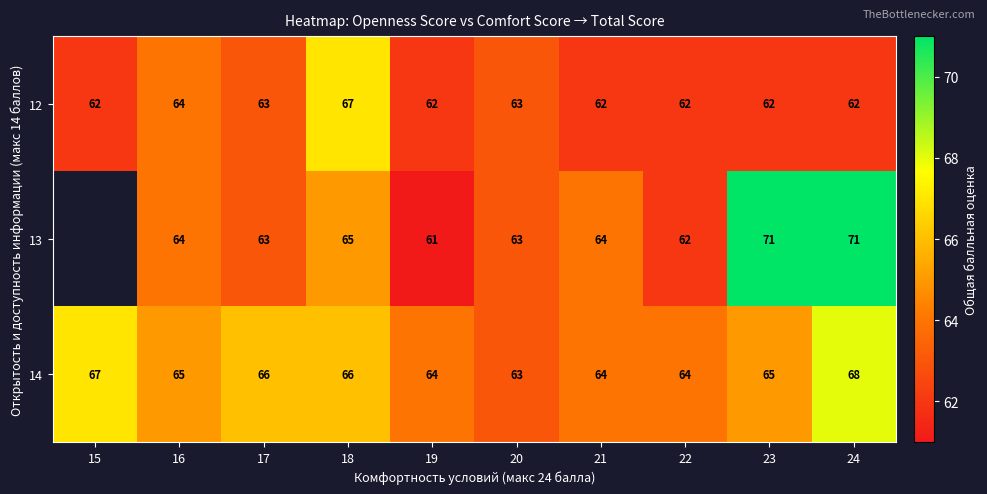

Rank the series at 23 from highest to lowest value.

13, 14, 12